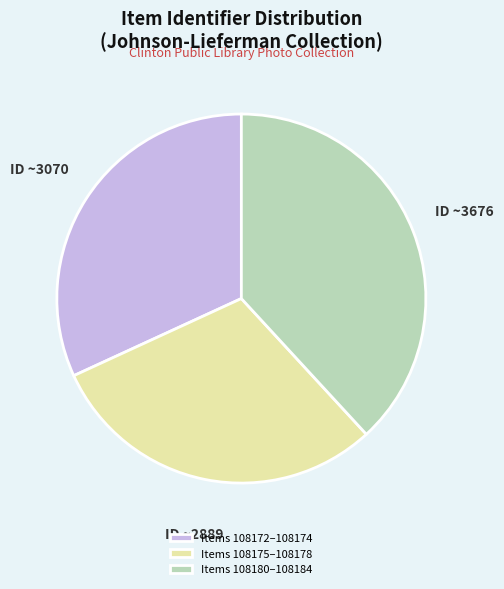

Combined, do Items 108175–108178 and Items 108180–108184 account for over 50%?

Yes